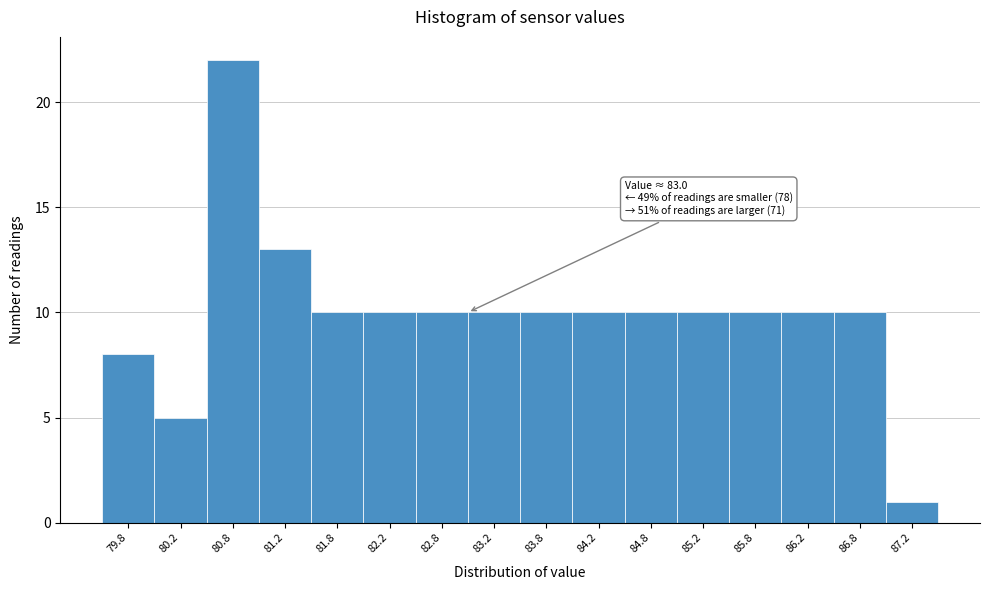

Over which range of the x-axis is the bar tallest?

80.5 to 81.0